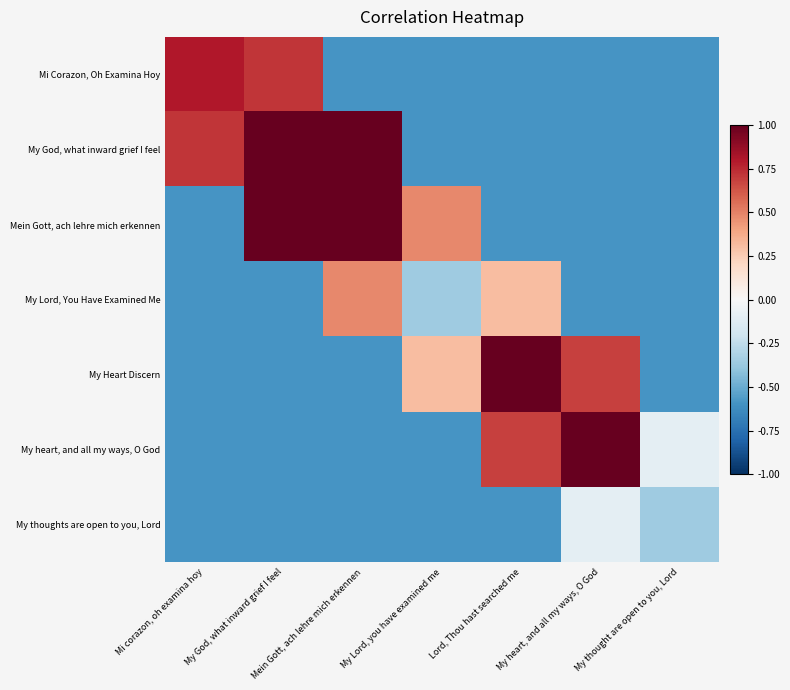

Reading left to right, transcribe all the data shown in this chart.

Mi Corazon, Oh Examina Hoy: Mi corazon, oh examina hoy=0.8	My God, what inward grief I feel=0.7	Mein Gott, ach lehre mich erkennen=-0.6	My Lord, you have examined me=-0.6	Lord, Thou hast searched me=-0.6	My heart, and all my ways, O God=-0.6	My thought are open to you, Lord=-0.6
My God, what inward grief I feel: Mi corazon, oh examina hoy=0.7	My God, what inward grief I feel=1.0	Mein Gott, ach lehre mich erkennen=1.0	My Lord, you have examined me=-0.6	Lord, Thou hast searched me=-0.6	My heart, and all my ways, O God=-0.6	My thought are open to you, Lord=-0.6
Mein Gott, ach lehre mich erkennen: Mi corazon, oh examina hoy=-0.6	My God, what inward grief I feel=1.0	Mein Gott, ach lehre mich erkennen=1.0	My Lord, you have examined me=0.5	Lord, Thou hast searched me=-0.6	My heart, and all my ways, O God=-0.6	My thought are open to you, Lord=-0.6
My Lord, You Have Examined Me: Mi corazon, oh examina hoy=-0.6	My God, what inward grief I feel=-0.6	Mein Gott, ach lehre mich erkennen=0.5	My Lord, you have examined me=-0.4	Lord, Thou hast searched me=0.3	My heart, and all my ways, O God=-0.6	My thought are open to you, Lord=-0.6
My Heart Discern: Mi corazon, oh examina hoy=-0.6	My God, what inward grief I feel=-0.6	Mein Gott, ach lehre mich erkennen=-0.6	My Lord, you have examined me=0.3	Lord, Thou hast searched me=1.0	My heart, and all my ways, O God=0.7	My thought are open to you, Lord=-0.6
My heart, and all my ways, O God: Mi corazon, oh examina hoy=-0.6	My God, what inward grief I feel=-0.6	Mein Gott, ach lehre mich erkennen=-0.6	My Lord, you have examined me=-0.6	Lord, Thou hast searched me=0.7	My heart, and all my ways, O God=1.0	My thought are open to you, Lord=-0.1
My thoughts are open to you, Lord: Mi corazon, oh examina hoy=-0.6	My God, what inward grief I feel=-0.6	Mein Gott, ach lehre mich erkennen=-0.6	My Lord, you have examined me=-0.6	Lord, Thou hast searched me=-0.6	My heart, and all my ways, O God=-0.1	My thought are open to you, Lord=-0.4